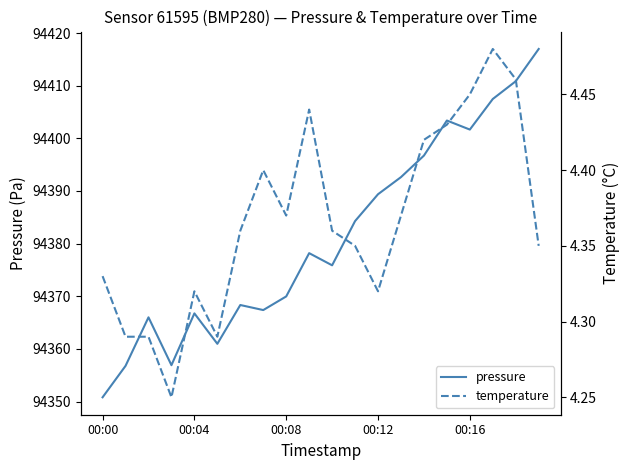

Reading left to right, extract all data points from this chart.

pressure: 94350.8	94356.8	94366.0	94356.9	94366.8	94361.0	94368.3	94367.4	94370.0	94378.2	94375.9	94384.3	94389.4	94392.6	94396.7	94403.4	94401.7	94407.5	94410.8	94417.0
temperature: 4.3	4.3	4.3	4.2	4.3	4.3	4.4	4.4	4.4	4.4	4.4	4.3	4.3	4.4	4.4	4.4	4.5	4.5	4.5	4.3